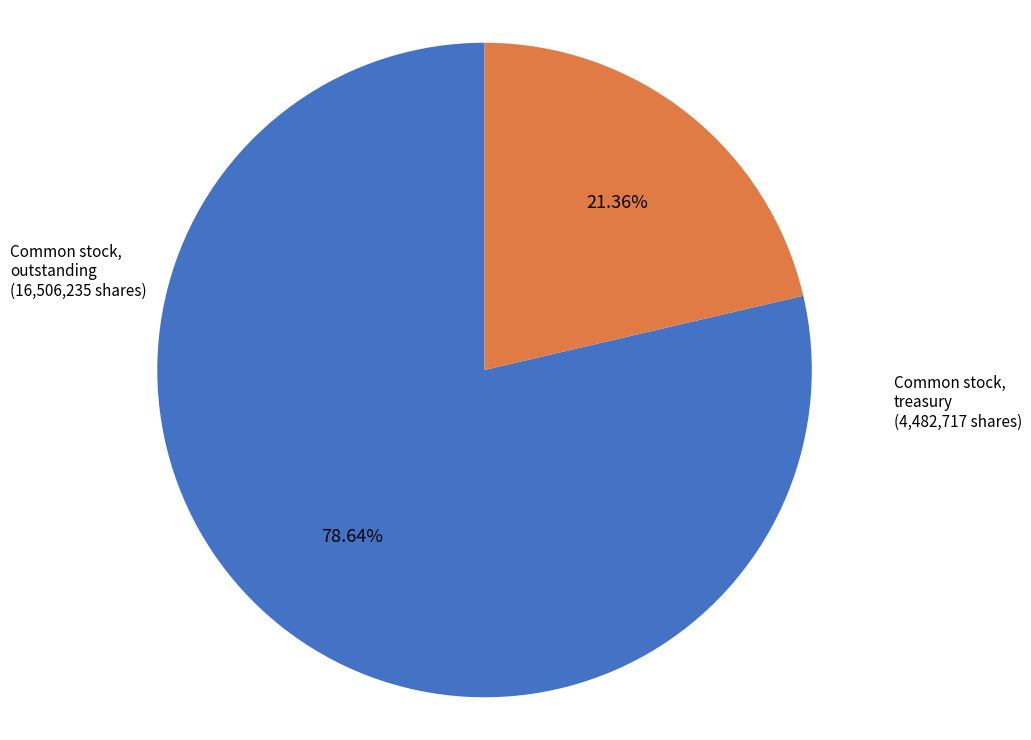

Is there a majority slice in this chart?

Yes